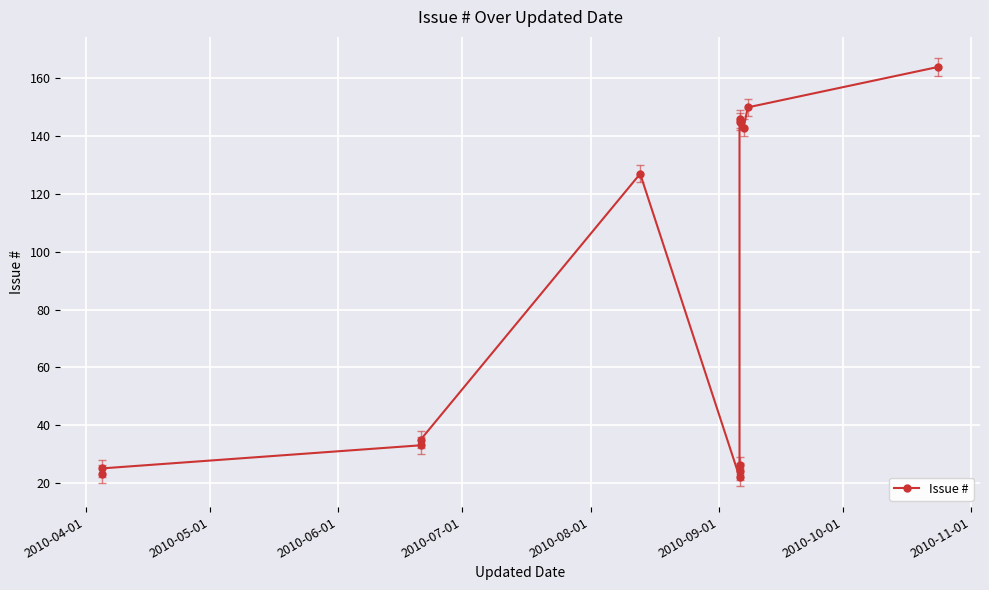

Count the number of values greater than 35.

6